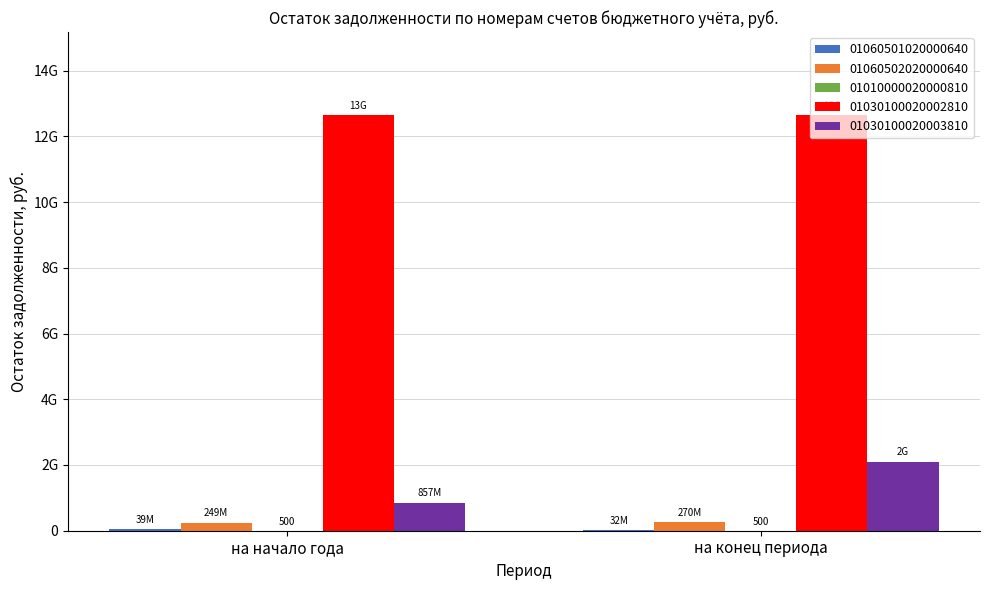

Is it true that 01010000020000810 equals 500.0 at на начало года?

True